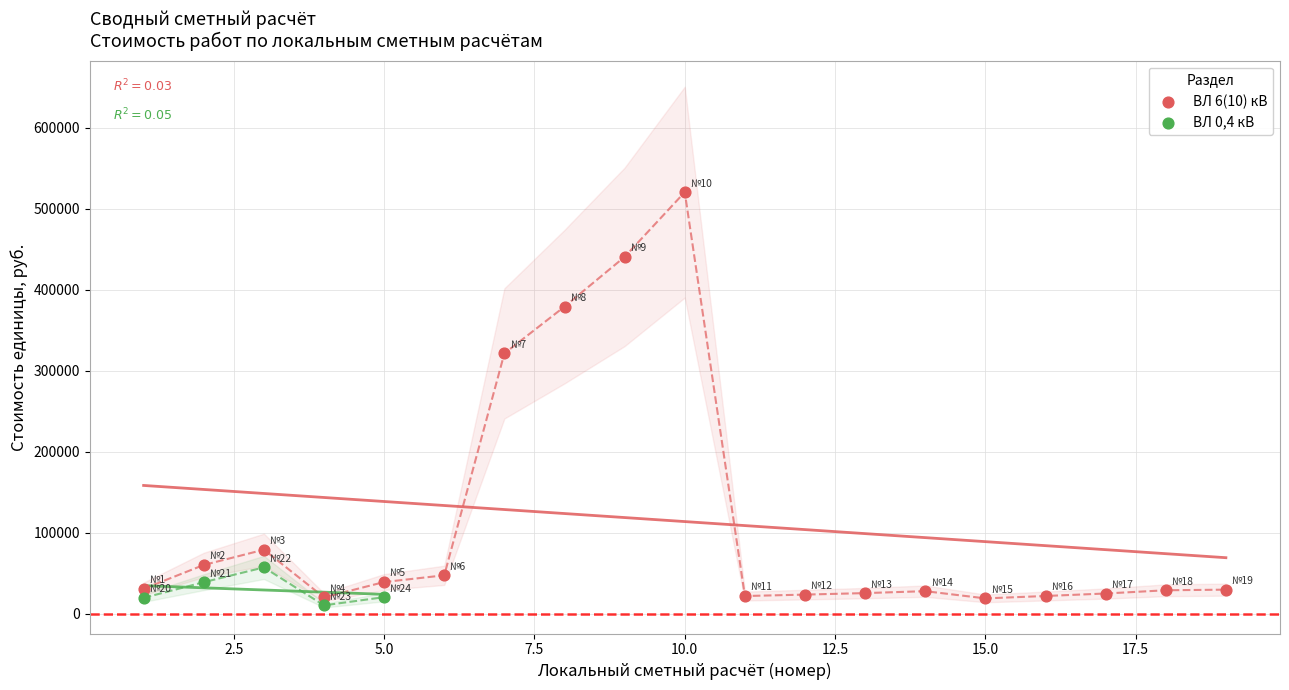

Which series contains the highest Y value?

ВЛ 6(10) кВ